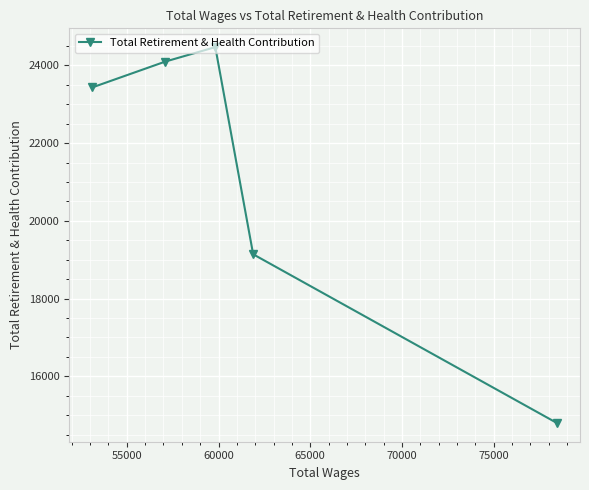

How many points are higher than both their immediate neighbors (excluding endpoints)?

1